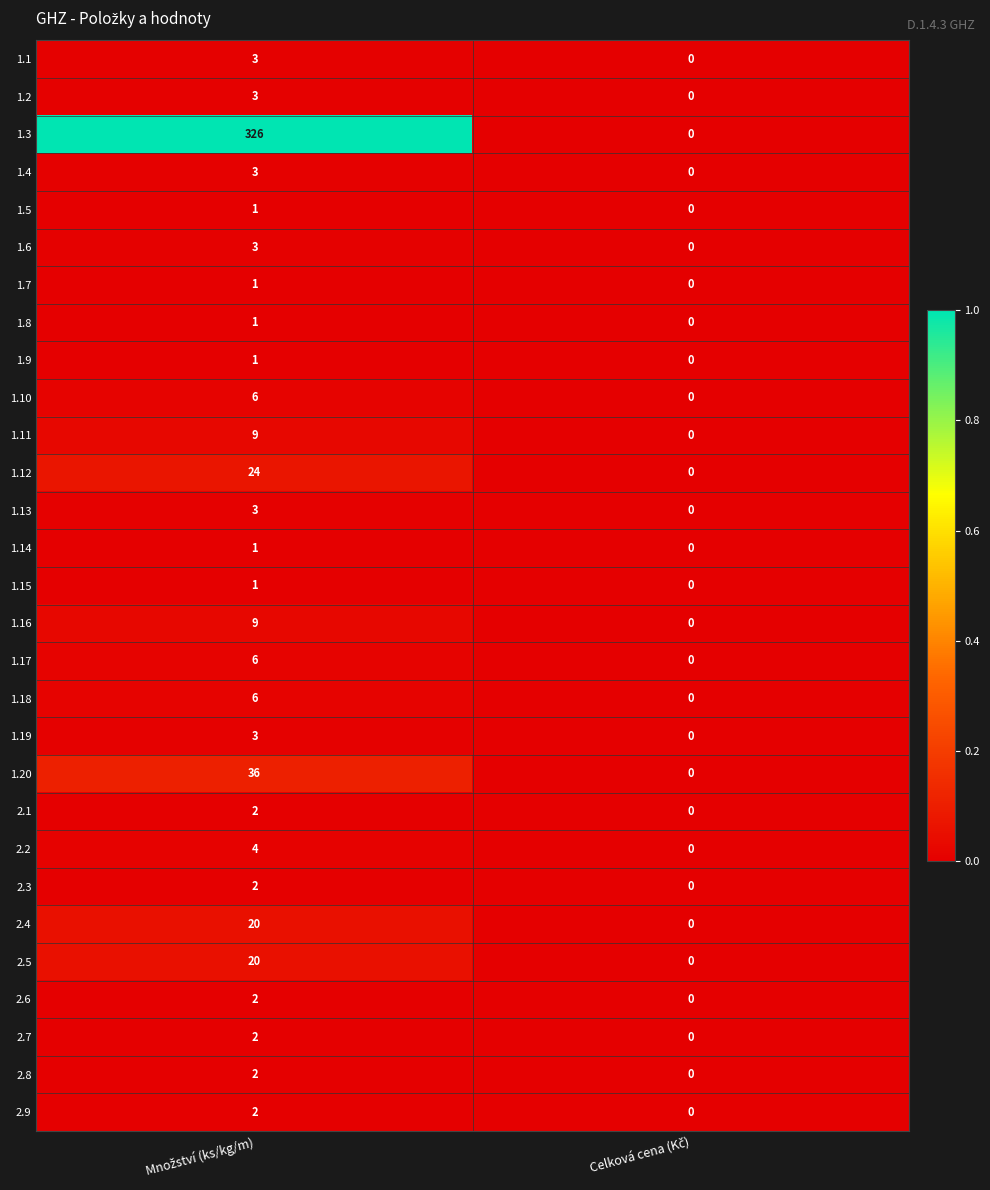

What is the maximum value shown in the chart?

326